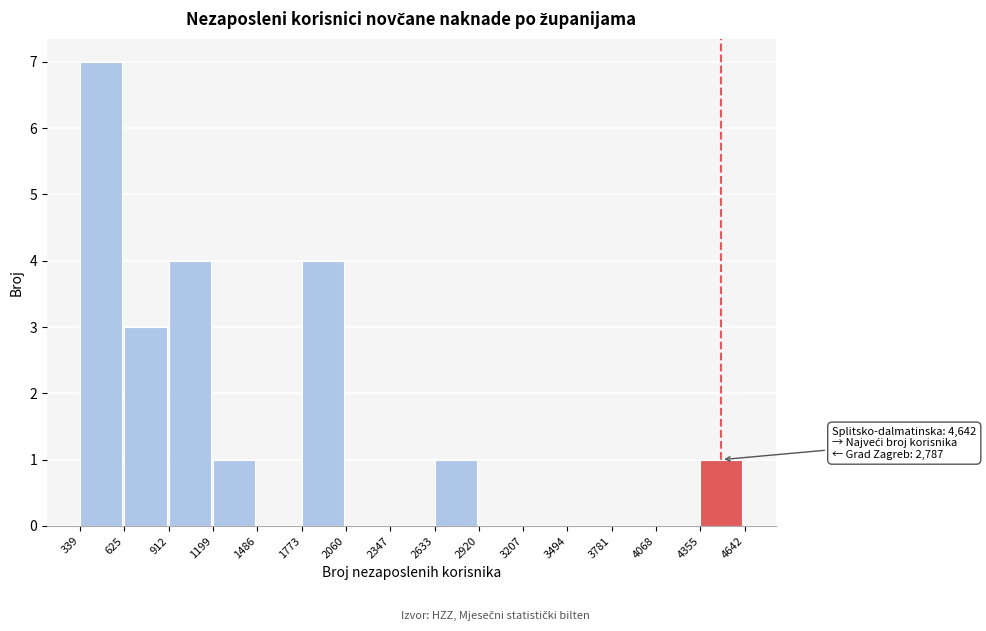

Which range on the x-axis has the tallest bar?

339 to 625